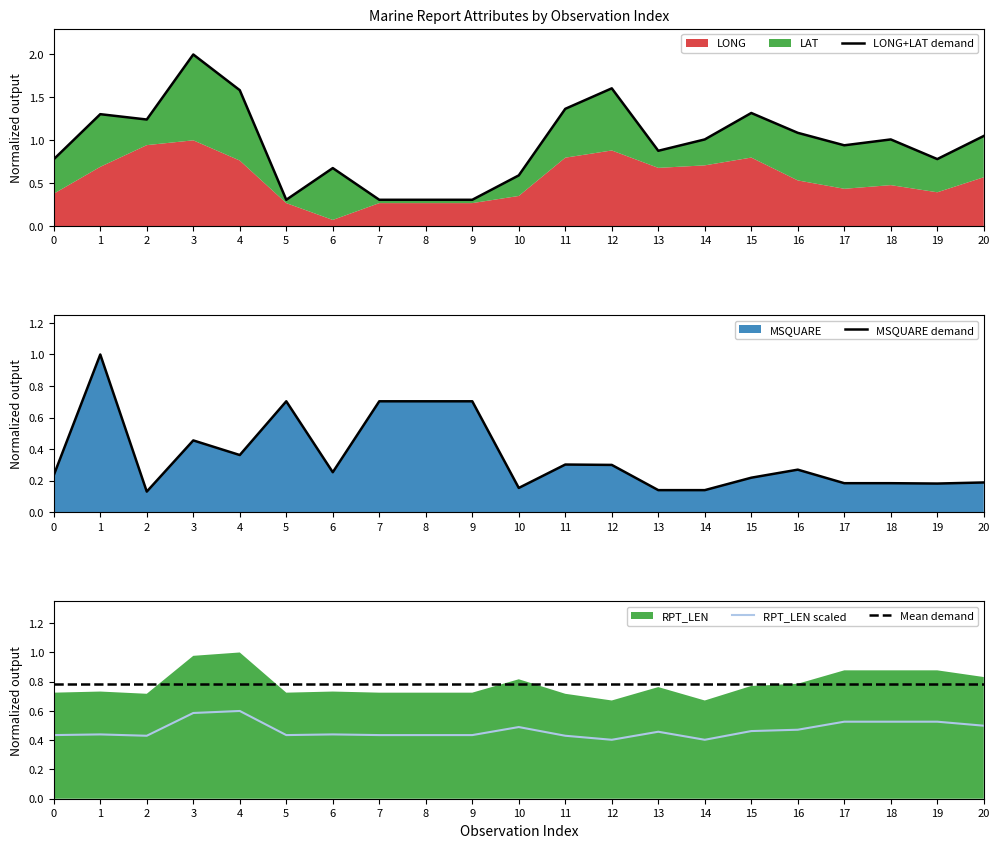

At how many categories does at least one series exceed 1?

11